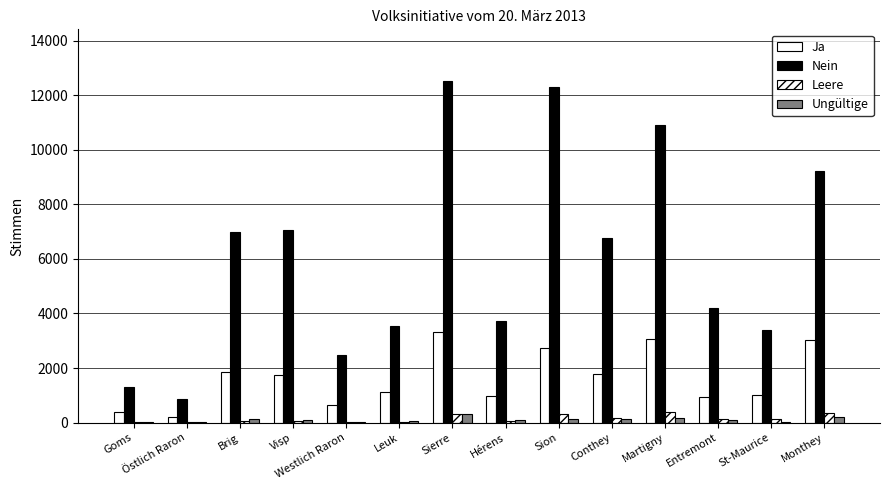

Reading left to right, list all the values displayed in this chart.

Ja: 382	213	1869	1762	650	1106	3314	987	2753	1789	3064	944	998	3046
Nein: 1322	873	6991	7043	2479	3556	12531	3722	12284	6782	10890	4207	3395	9209
Leere: 10	10	66	79	34	31	303	59	302	177	396	124	145	355
Ungültige: 16	8	130	108	32	60	304	100	137	148	181	89	43	191